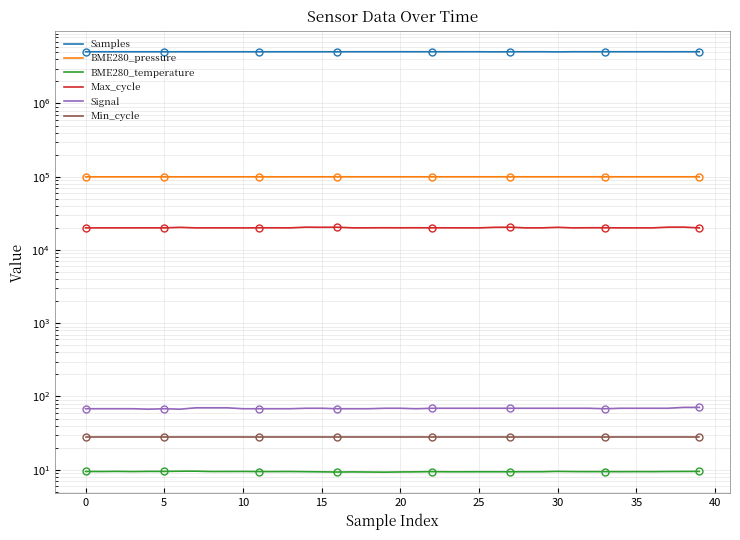

Reading right to left, extract all data points from this chart.

Samples: 5084886.0	5085376.0	5082513.0	5087121.0	5084448.0	5086274.0	5085856.0	5084965.0	5087318.0	5066559.0	5087243.0	5085238.0	5085961.0	5068808.0	5085020.0	5086852.0	5085120.0	5086384.0	5084502.0	5088347.0	5085219.0	5086877.0	5085268.0	5081478.0	5083980.0	5080872.0	5084138.0	5081503.0	5082843.0	5082780.0	5081791.0	5083929.0	5080901.0	5084265.0	5081731.0	5083111.0	5083160.0	5081780.0	5084276.0	5082968.0
BME280_pressure: 99821.1	99816.8	99816.8	99823.8	99825.6	99824.7	99825.6	99830.9	99832.6	99820.2	99824.7	99809.8	99813.3	99807.2	99802.8	99806.2	99790.4	99793.0	99789.6	99787.0	99787.0	99777.3	99775.5	99777.3	99760.6	99769.3	99760.5	99756.1	99749.9	99746.4	99746.4	99735.0	99741.0	99723.5	99723.5	99723.5	99724.4	99722.7	99718.3	99722.7
BME280_temperature: 9.5	9.5	9.4	9.4	9.4	9.4	9.4	9.4	9.4	9.5	9.4	9.4	9.4	9.4	9.4	9.4	9.4	9.4	9.3	9.3	9.3	9.3	9.3	9.3	9.3	9.4	9.4	9.4	9.4	9.5	9.5	9.4	9.6	9.5	9.5	9.5	9.4	9.5	9.4	9.5
Max_cycle: 20020.0	20532.0	20491.0	20028.0	20035.0	20036.0	20105.0	20115.0	20024.0	20391.0	20040.0	20024.0	20466.0	20394.0	20033.0	20044.0	20067.0	20059.0	20108.0	20073.0	20111.0	20062.0	20040.0	20470.0	20413.0	20490.0	20043.0	20074.0	20077.0	20021.0	20038.0	20043.0	20036.0	20379.0	20036.0	20059.0	20040.0	20035.0	20039.0	20032.0
Signal: 71.0	71.0	69.0	69.0	69.0	69.0	68.0	69.0	69.0	69.0	69.0	69.0	69.0	69.0	69.0	69.0	69.0	69.0	68.0	69.0	69.0	68.0	68.0	68.0	69.0	69.0	68.0	68.0	68.0	68.0	70.0	70.0	70.0	67.0	68.0	67.0	68.0	68.0	68.0	68.0
Min_cycle: 28.0	28.0	28.0	28.0	28.0	28.0	28.0	28.0	28.0	28.0	28.0	28.0	28.0	28.0	28.0	28.0	28.0	28.0	28.0	28.0	28.0	28.0	28.0	28.0	28.0	28.0	28.0	28.0	28.0	28.0	28.0	28.0	28.0	28.0	28.0	28.0	28.0	28.0	28.0	28.0